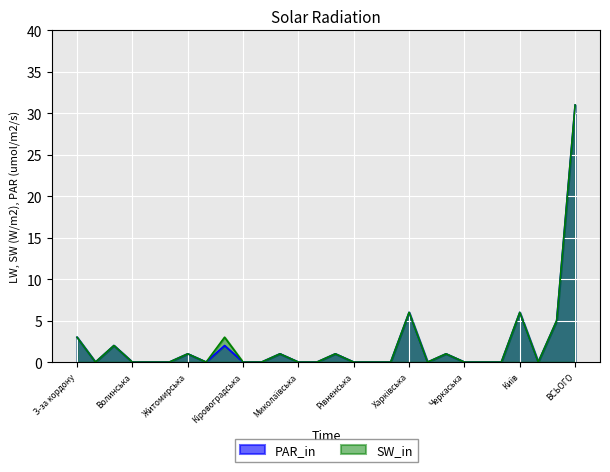

In SW_in, how many points are higher than both neighbors (excluding endpoints)?

8